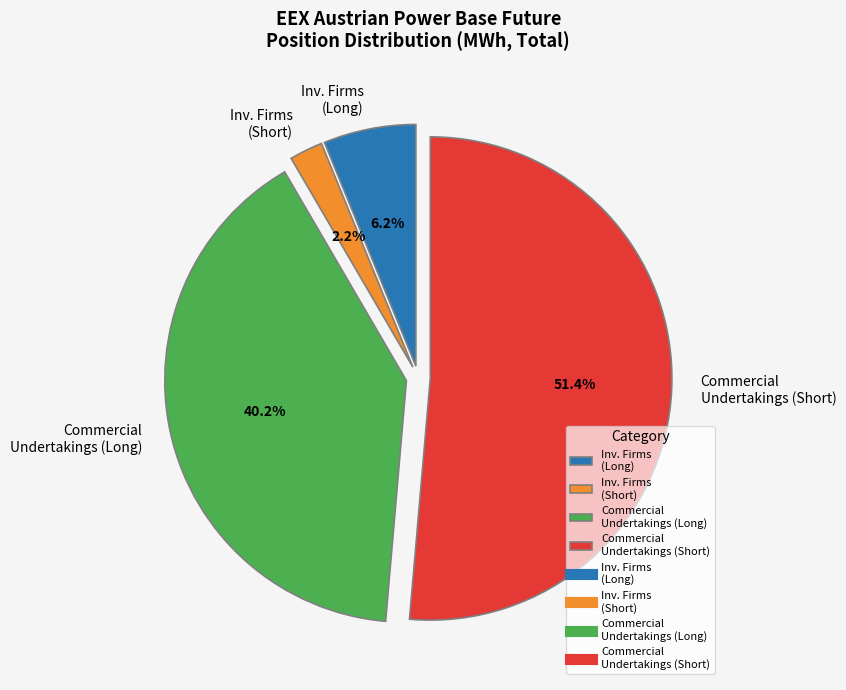

Do Inv. Firms (Long) and Inv. Firms (Short) together represent more than half of the pie?

No